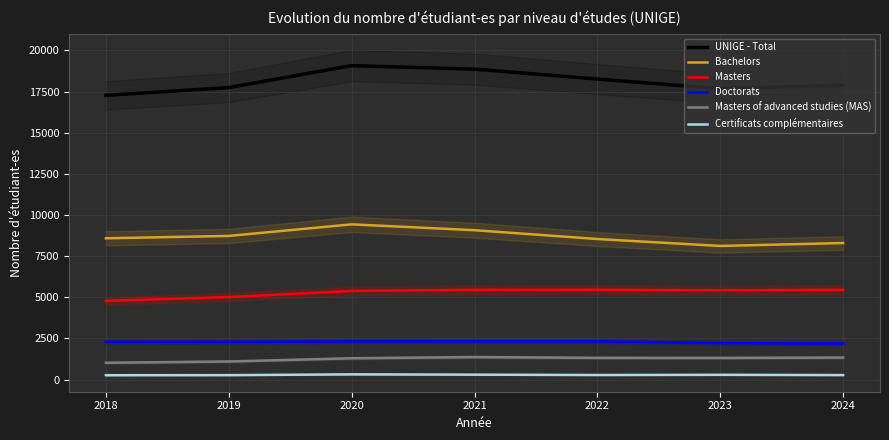

True or false: Masters of advanced studies (MAS) and UNIGE - Total intersect in this chart.

False